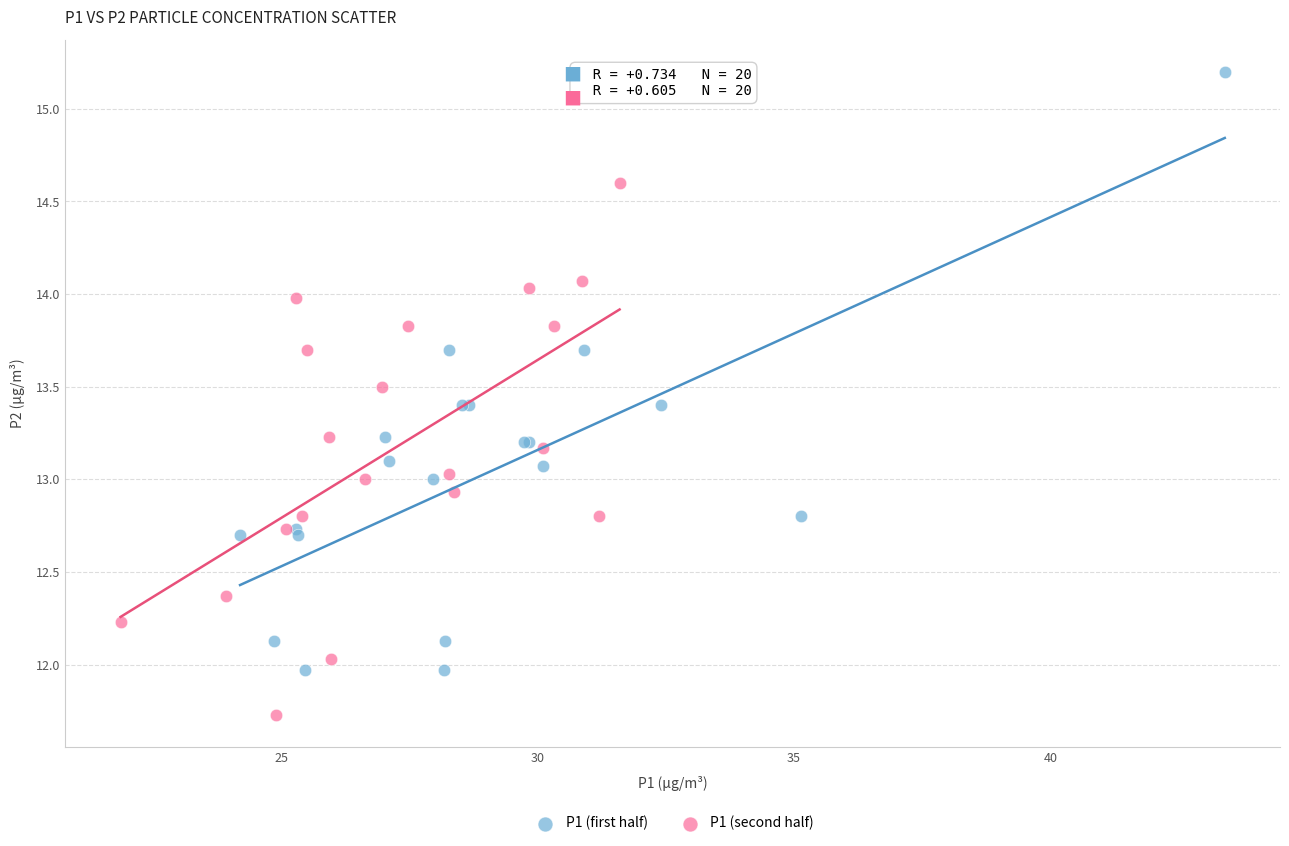

Which series has the largest Y range (max minus min)?

P1 (first half)